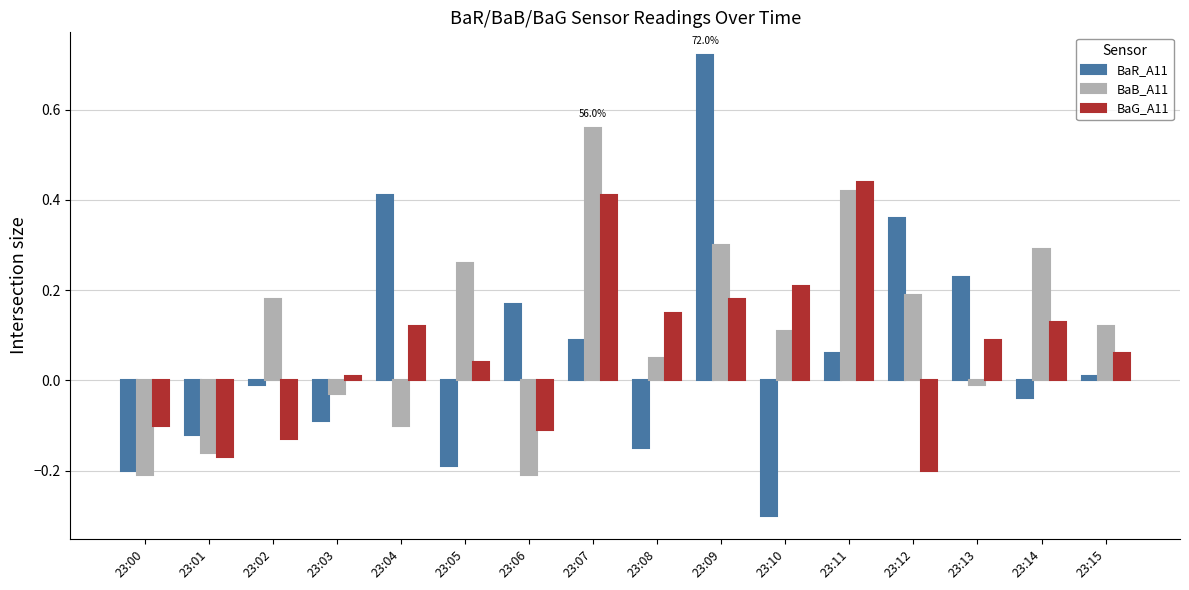

At which label does BaR_A11 reach its peak?

23:09